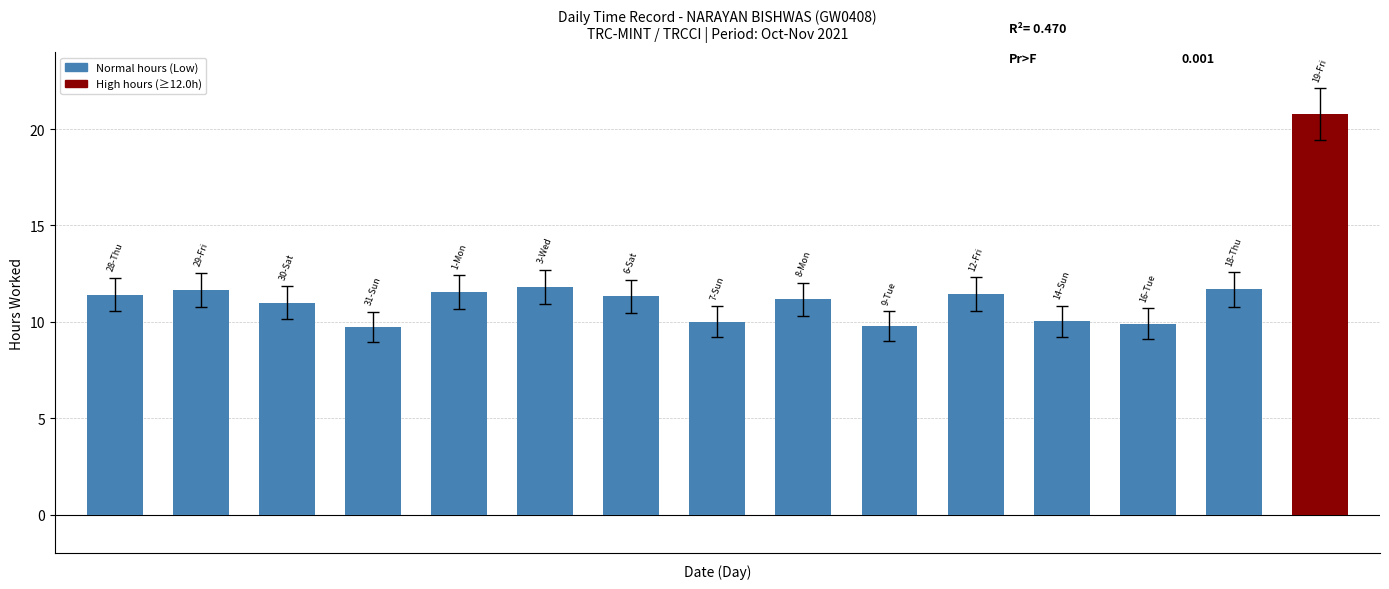

What is the value of the 15th bar from the left?

20.8